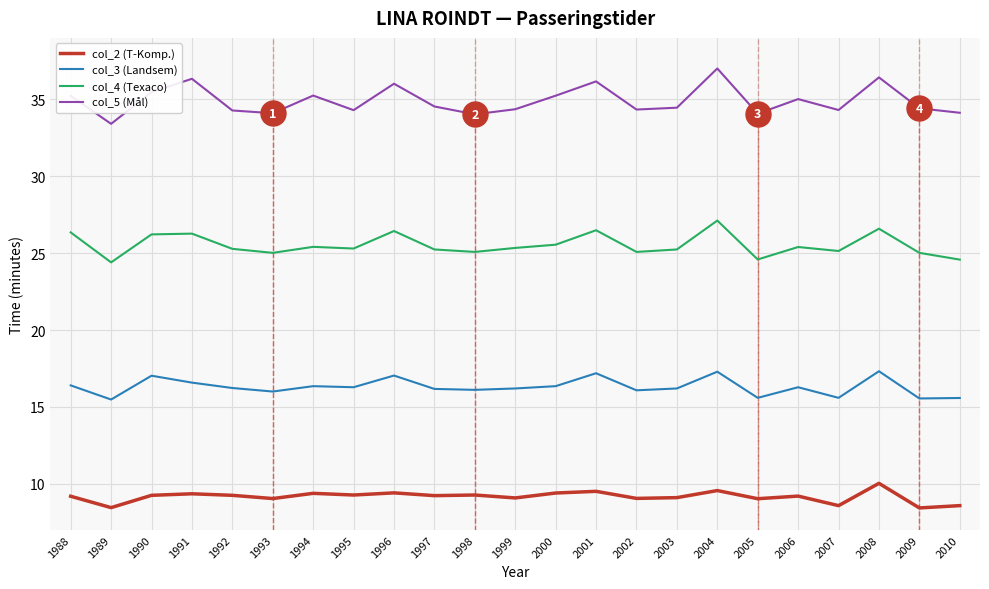

What is the sum of the col_2 (T-Komp.) values at 1993 and 1988?

18.2